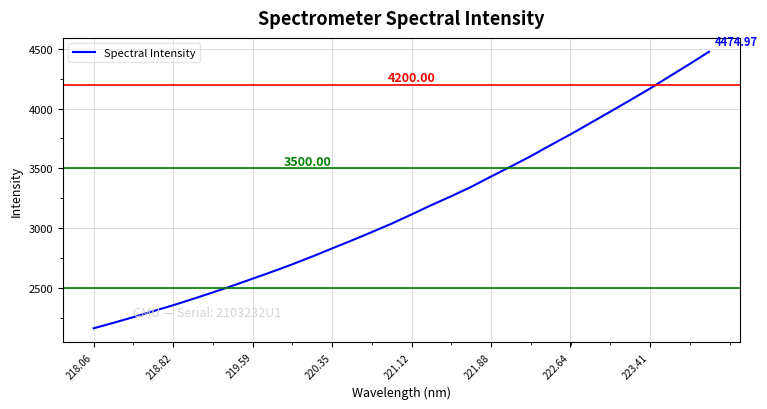

What is the difference between the maximum and minimum values?

2310.1